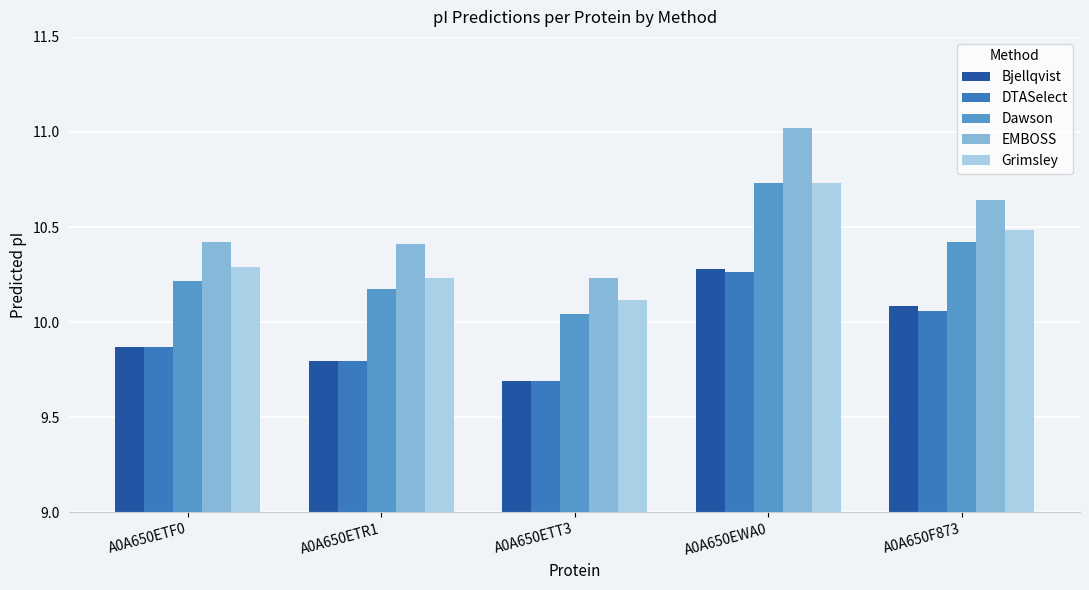

How many groups of bars are there?

5